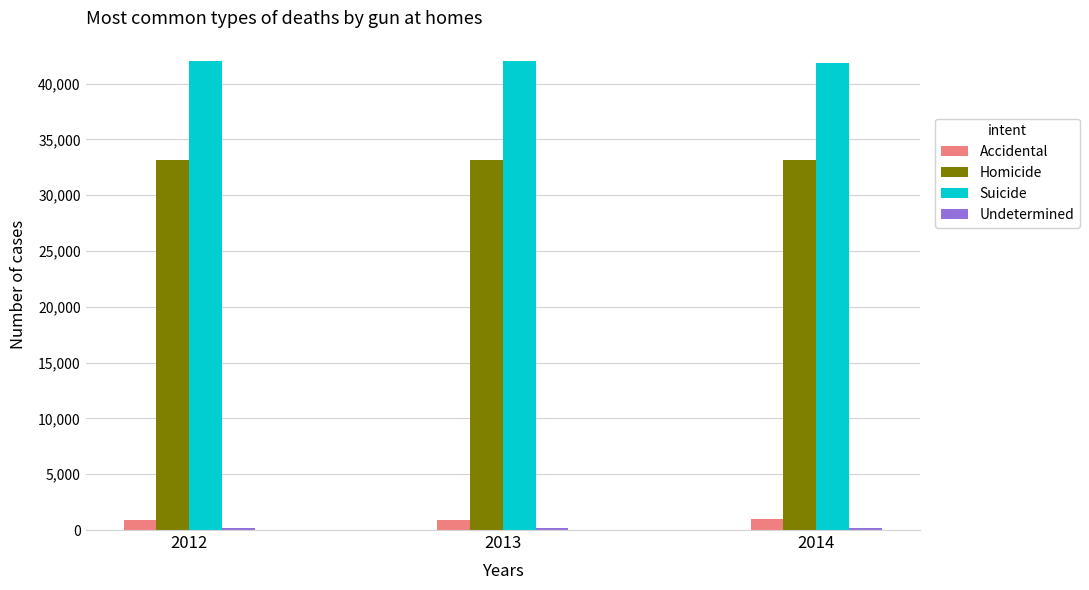

What is the minimum value for Accidental?

910